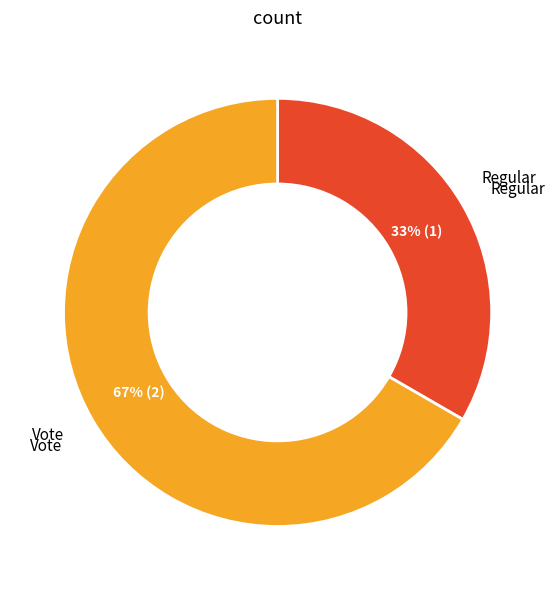

Is there any slice that represents more than half of the pie?

Yes